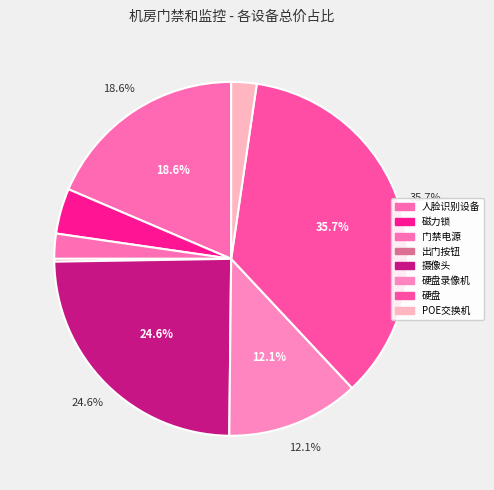

What percentage do 硬盘录像机 and 人脸识别设备 together represent?

30.7%